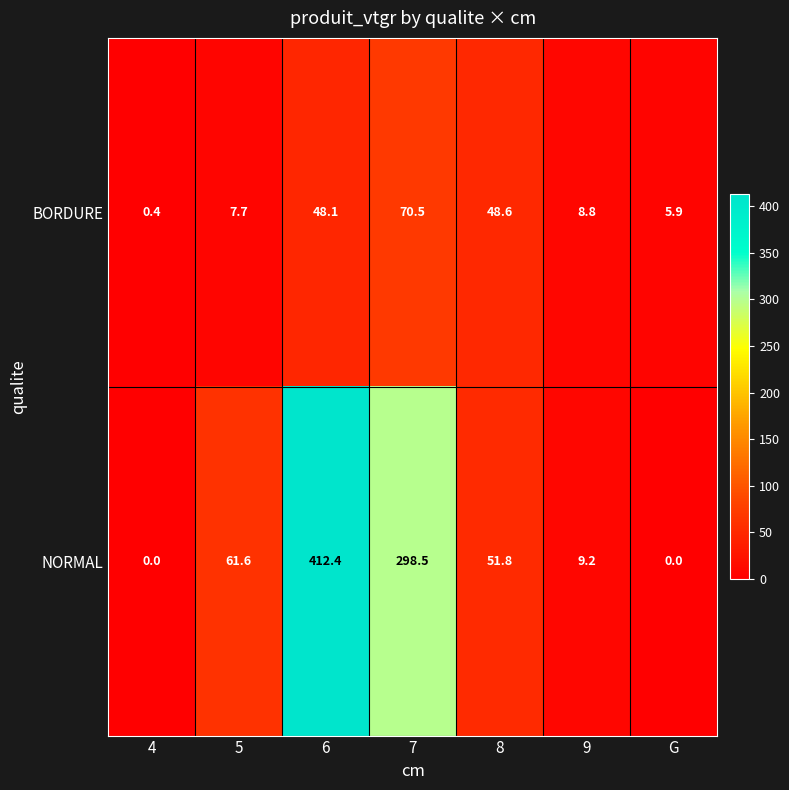

The value of NORMAL at 4 is 152.3. True or false?

False